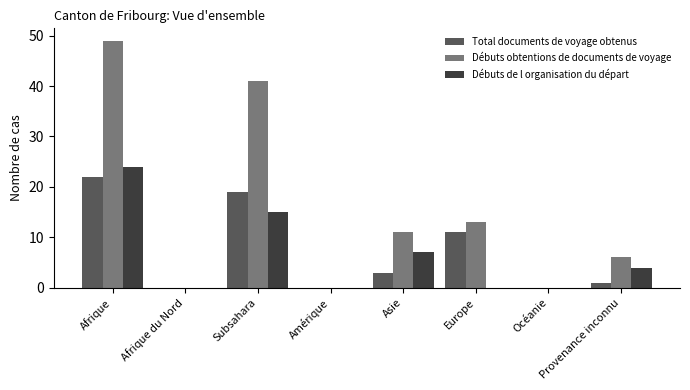

At which label is Débuts de l organisation du départ closest to 12?

Subsahara